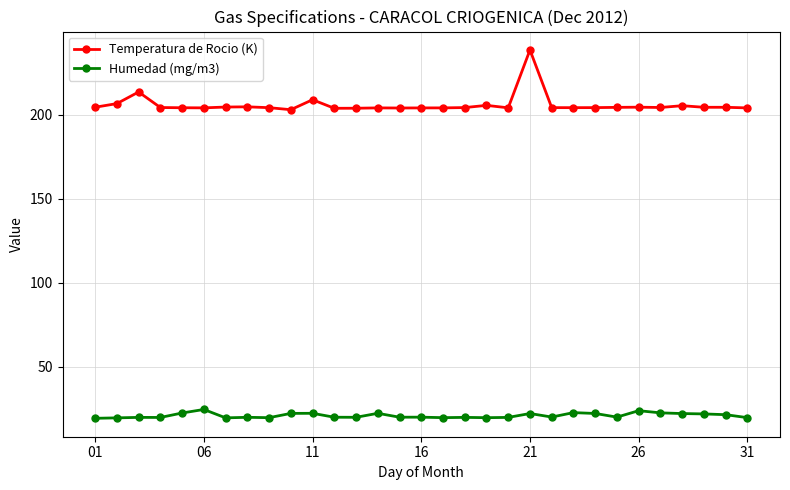

What is the minimum value shown in the chart?

19.2